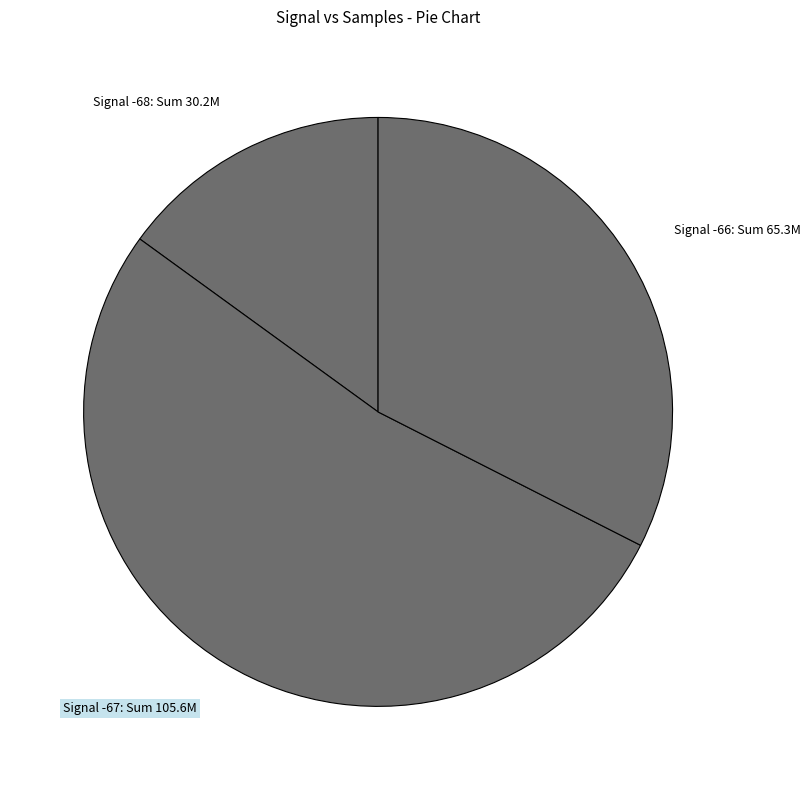

What is the majority slice?

Signal -67